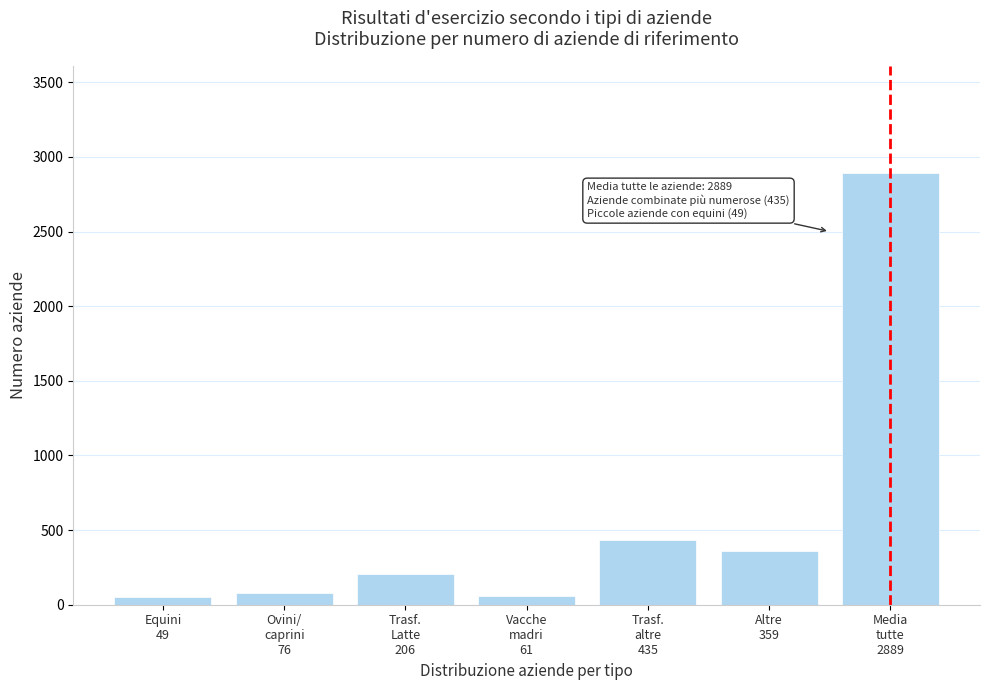

What is the value of the 3rd bar from the left?

206